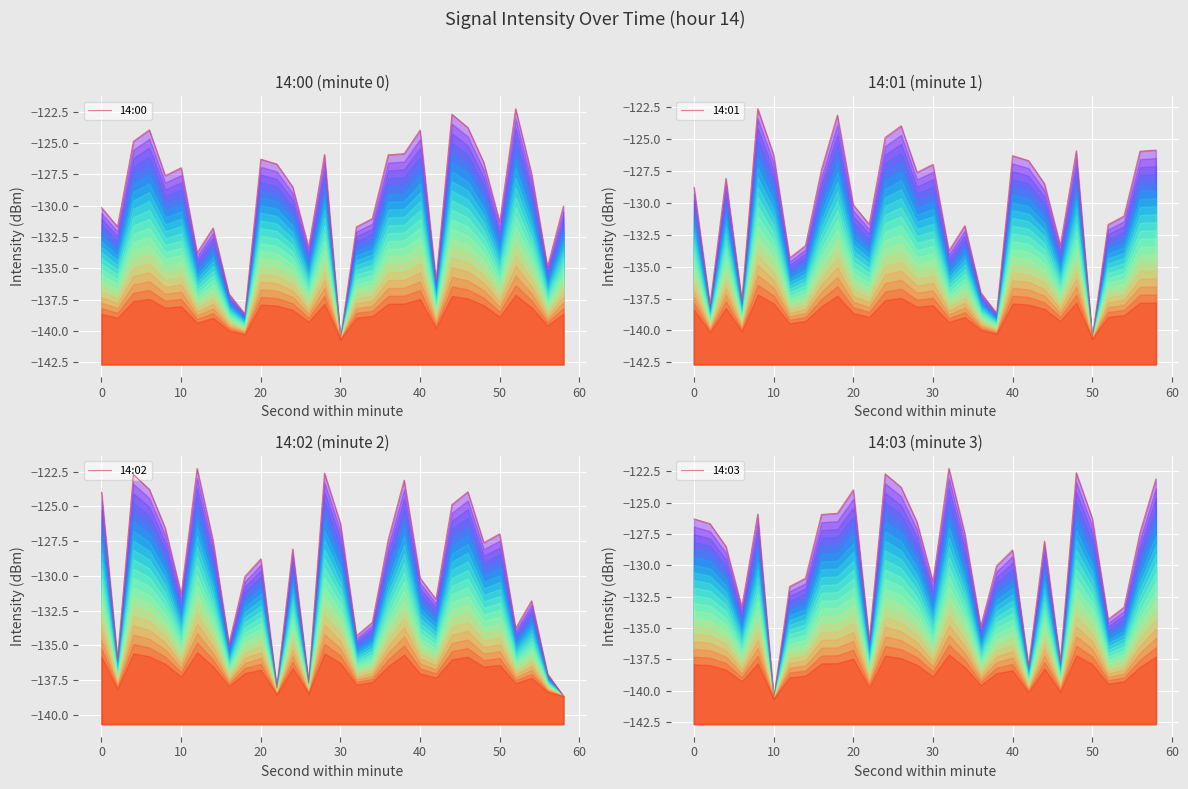

Where do 14:01 and 14:02 first cross each other?

20 and 30